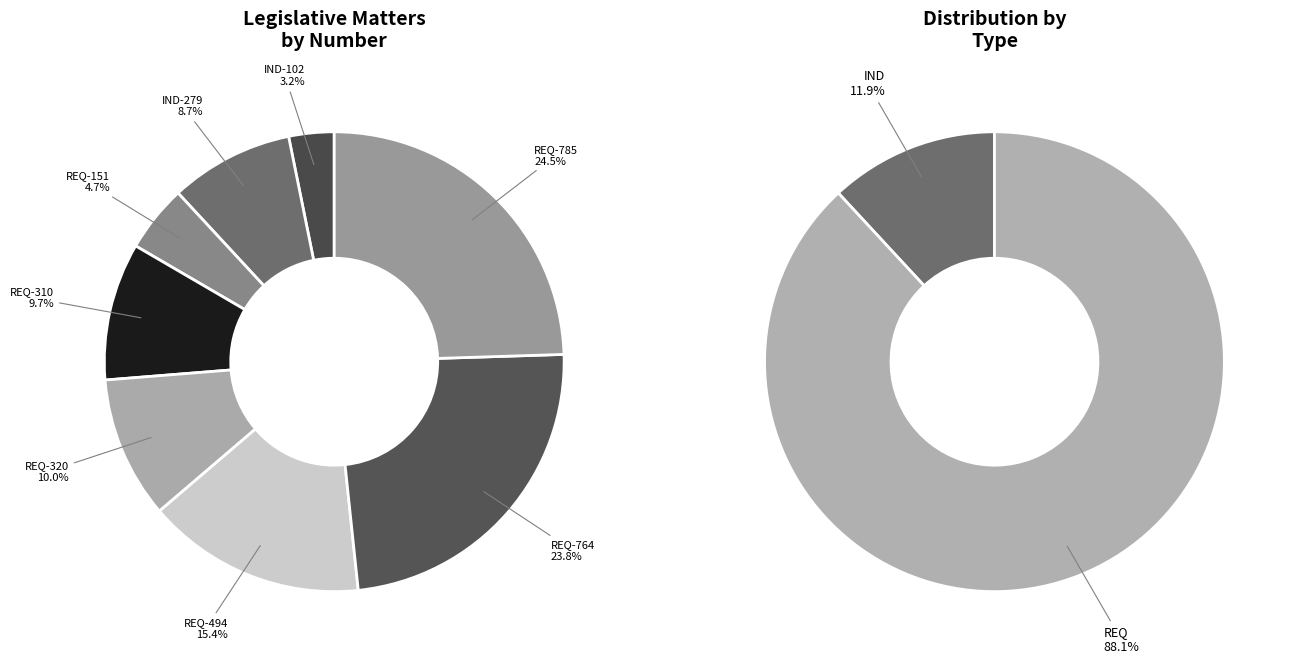

Count the number of slices in the pie.

8